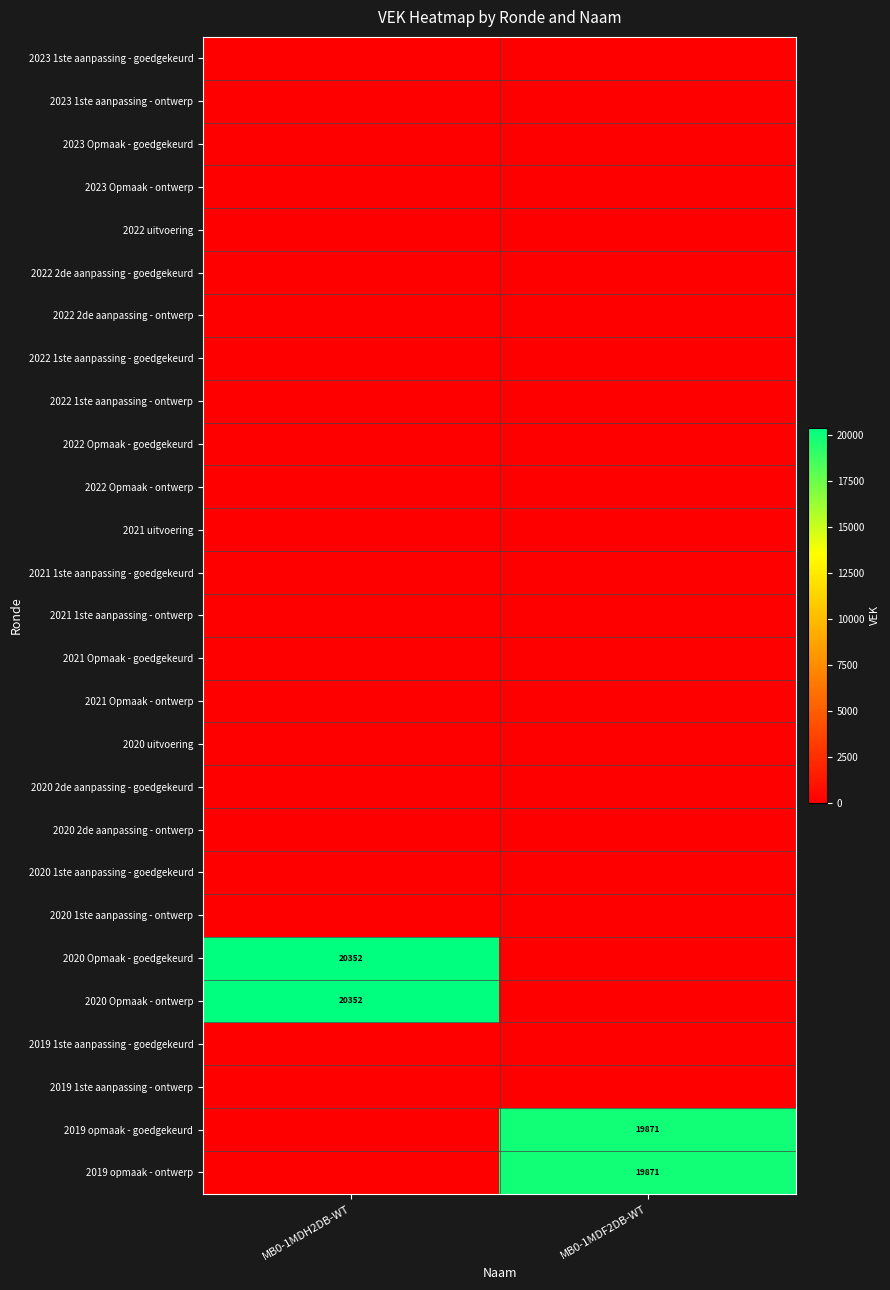

Is the value of 2020 uitvoering at MB0-1MDH2DB-WT greater than the value of 2023 1ste aanpassing - goedgekeurd at MB0-1MDH2DB-WT?

No